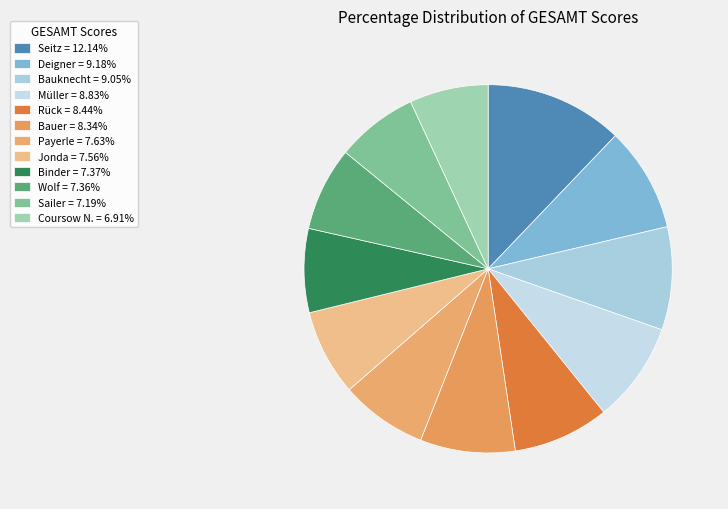

To the nearest percent, what is the difference between the Sailer and Seitz slice percentages?

5%